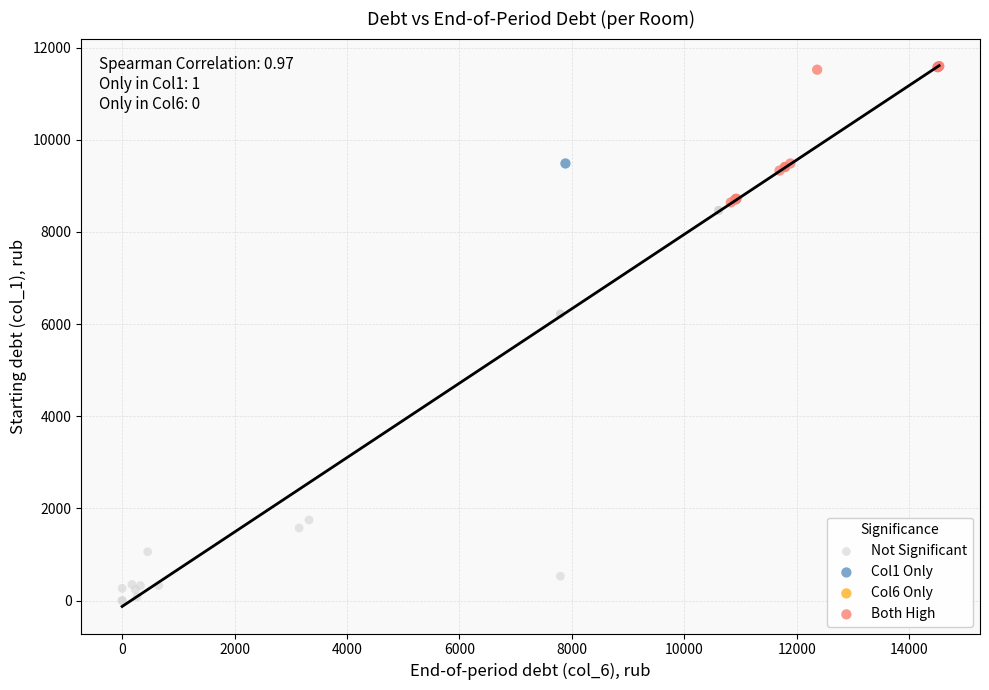

Which series reaches the minimum Y coordinate?

Not Significant